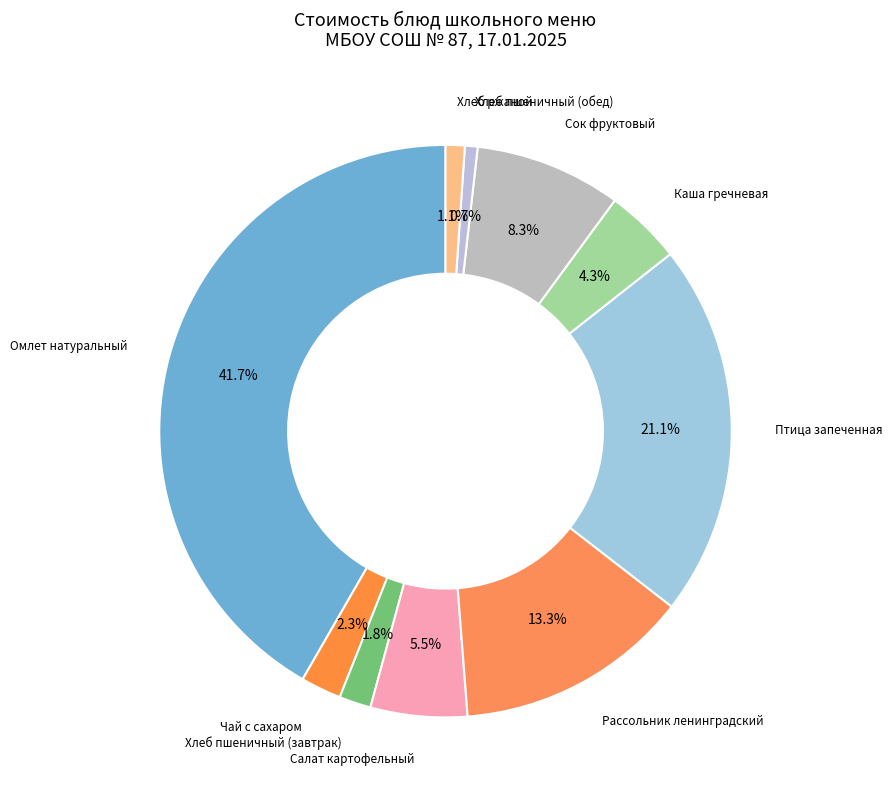

What is the largest slice in the pie chart?

Омлет натуральный